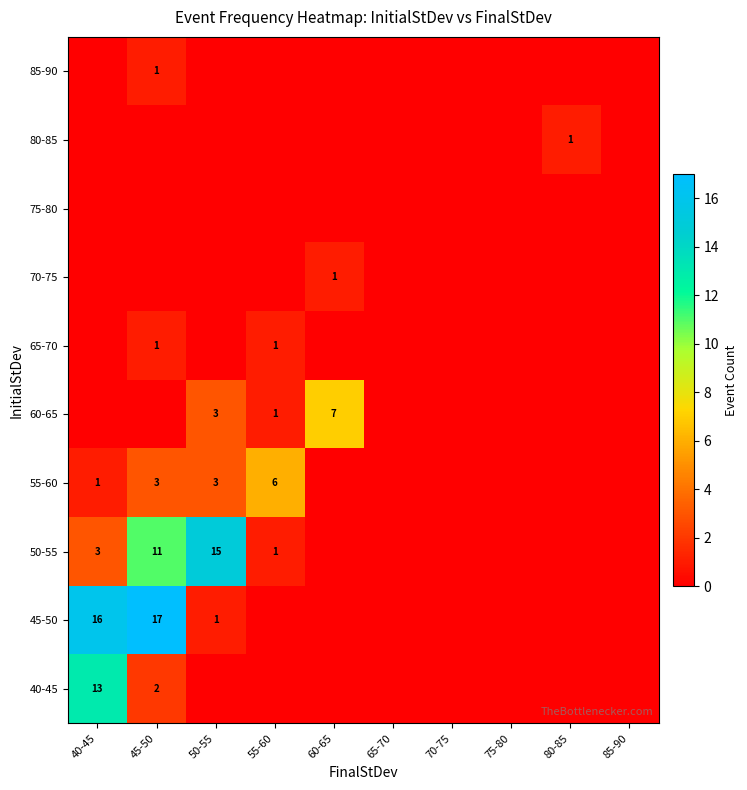

Is it true that 55-60 equals 9 at 55-60?

False